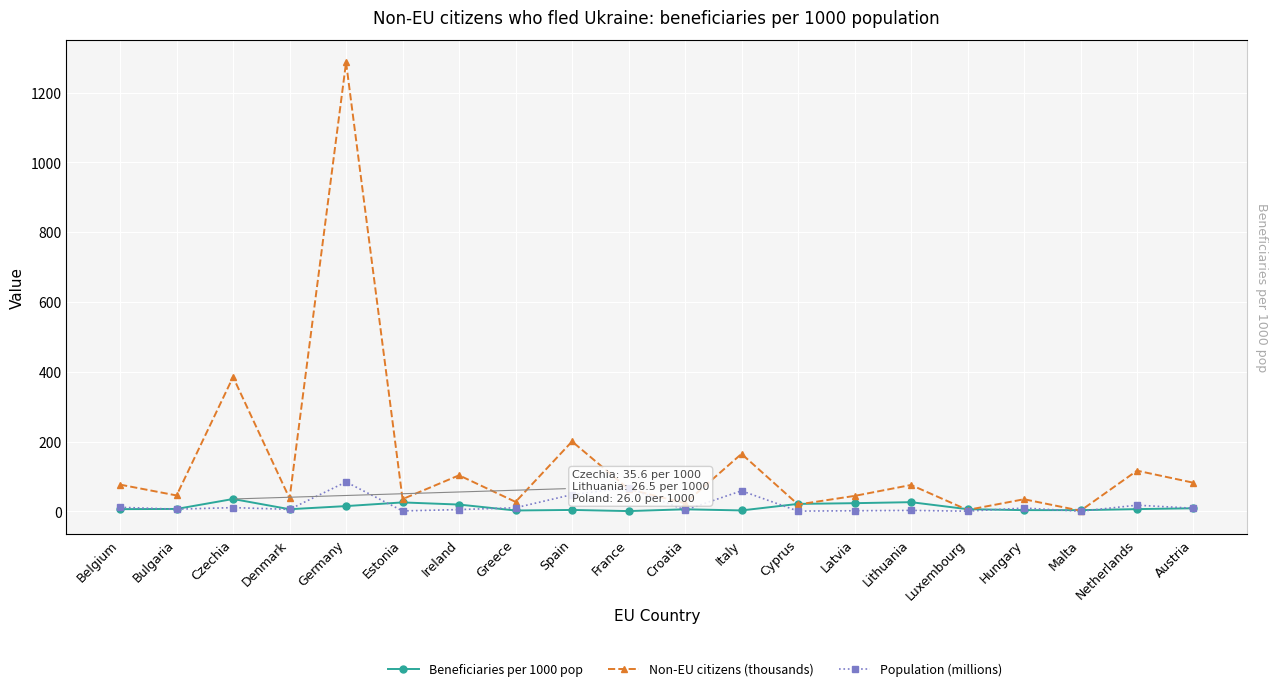

The value of Population (millions) at Netherlands is 17.8. True or false?

True